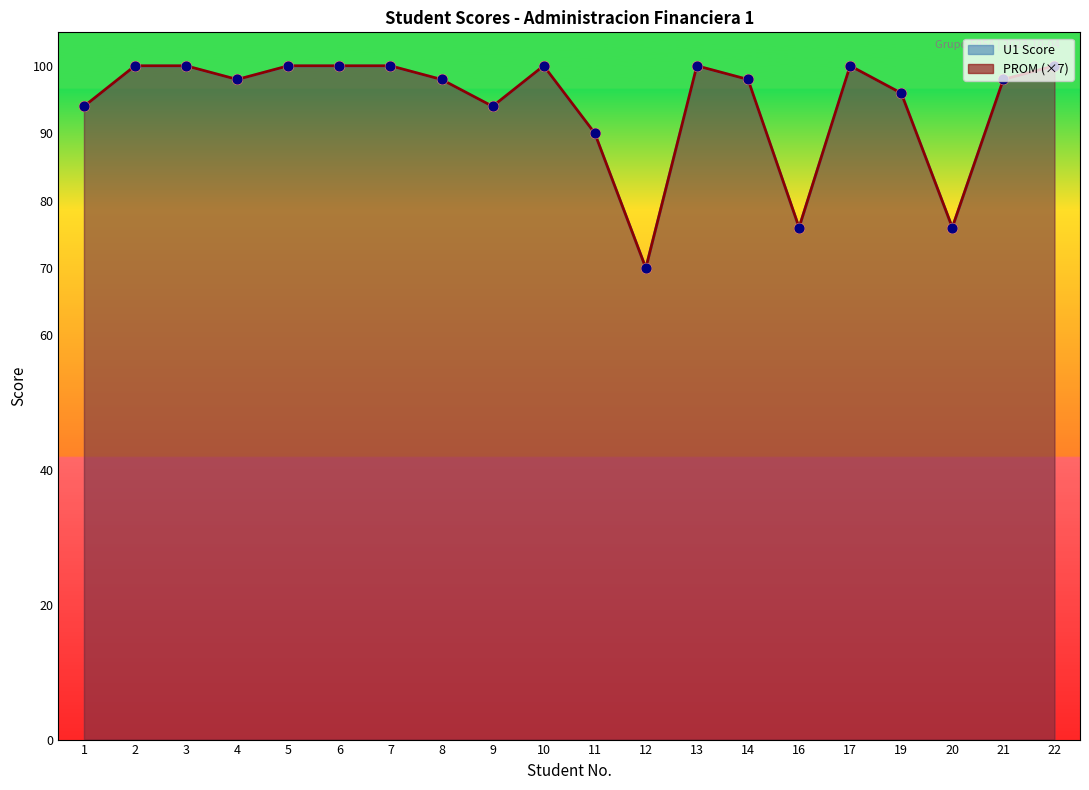

Which series has the largest total across all categories?

PROM